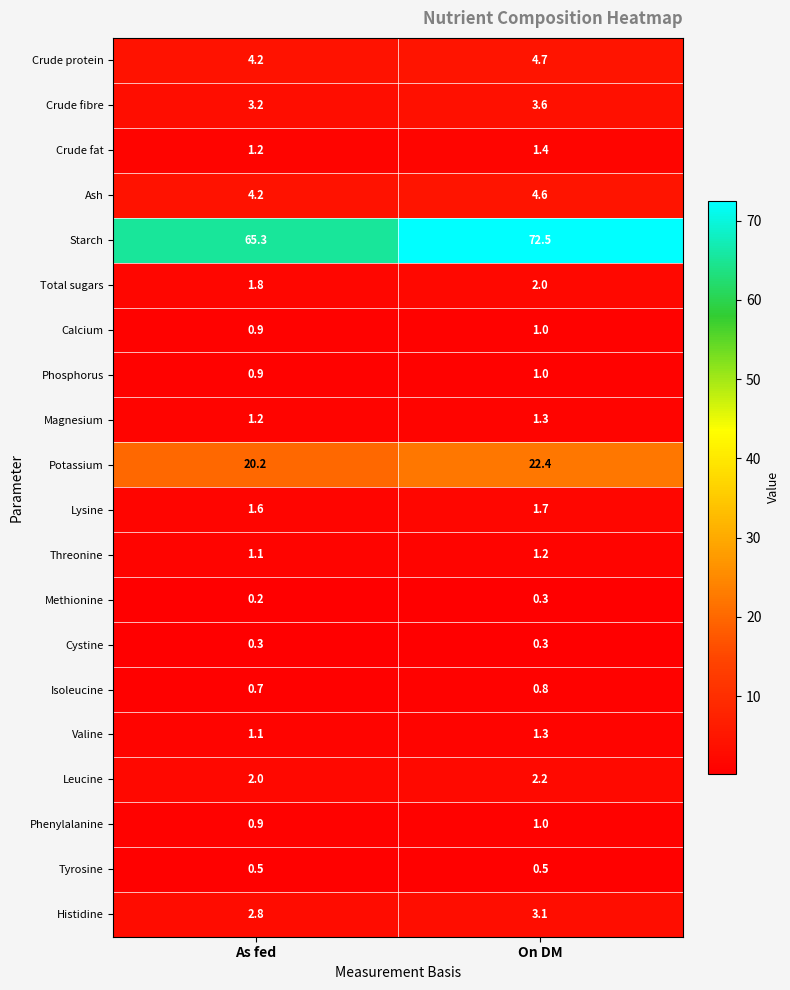

Which category has the lowest value in the Crude fibre series?

As fed